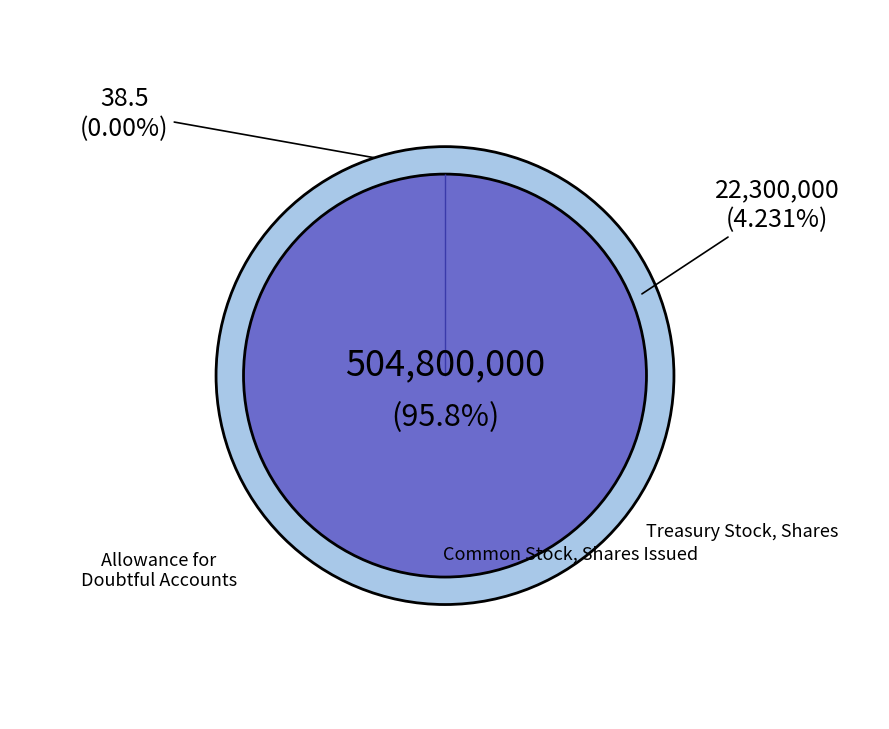

True or false: Treasury Stock, Shares accounts for 12% of the total.

False